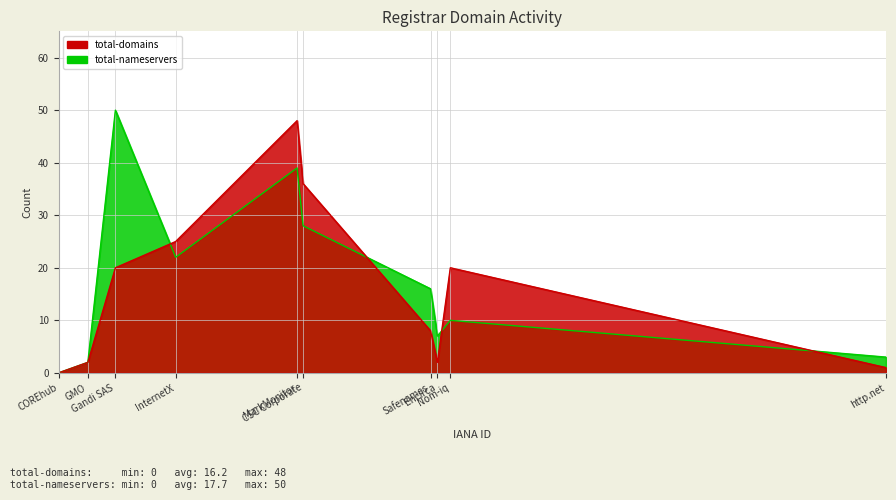

How many distinct data groups are displayed?

2